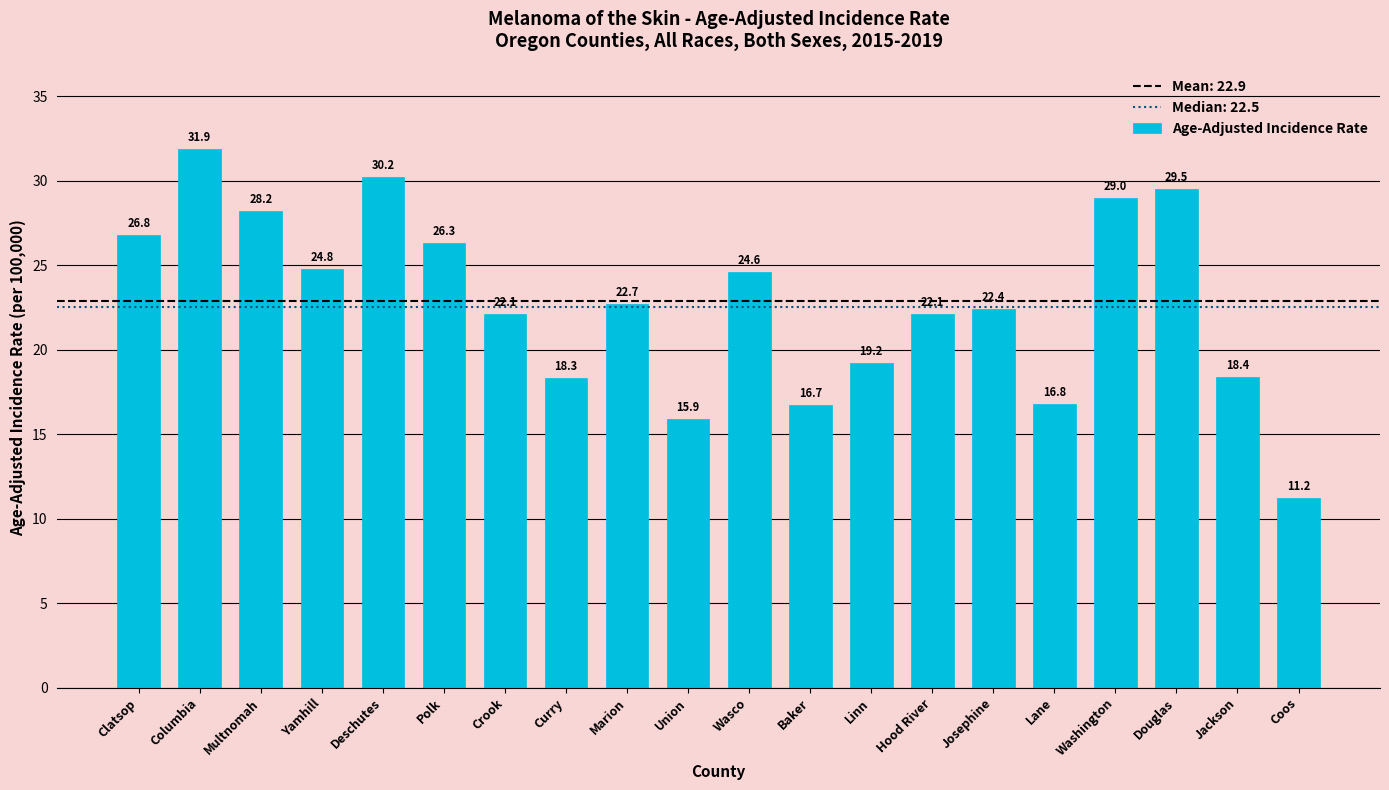

Reading left to right, what are all the values shown in this chart?

26.8	31.9	28.2	24.8	30.2	26.3	22.1	18.3	22.7	15.9	24.6	16.7	19.2	22.1	22.4	16.8	29.0	29.5	18.4	11.2